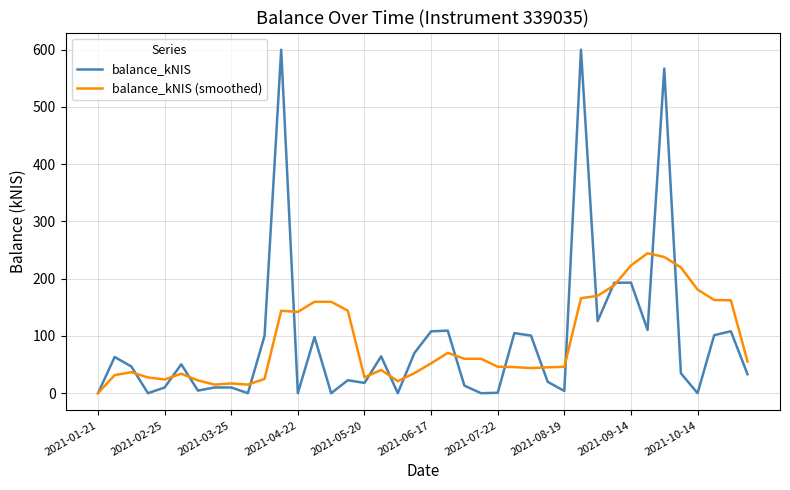

Which series has the widest spread of values?

balance_kNIS